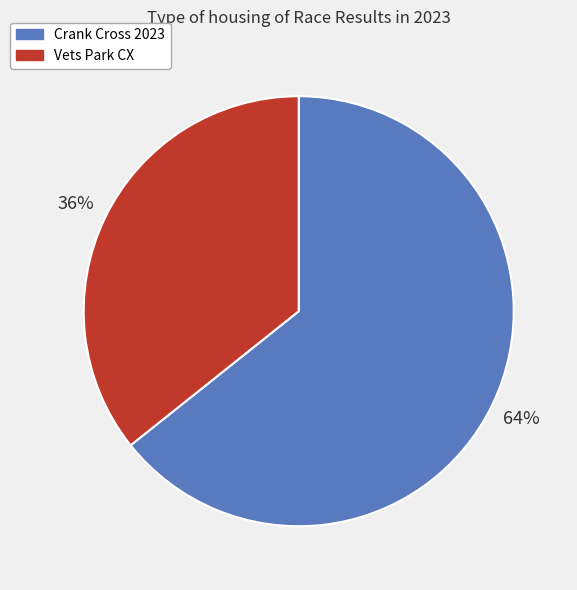

To the nearest percent, what is the average slice percentage?

50%